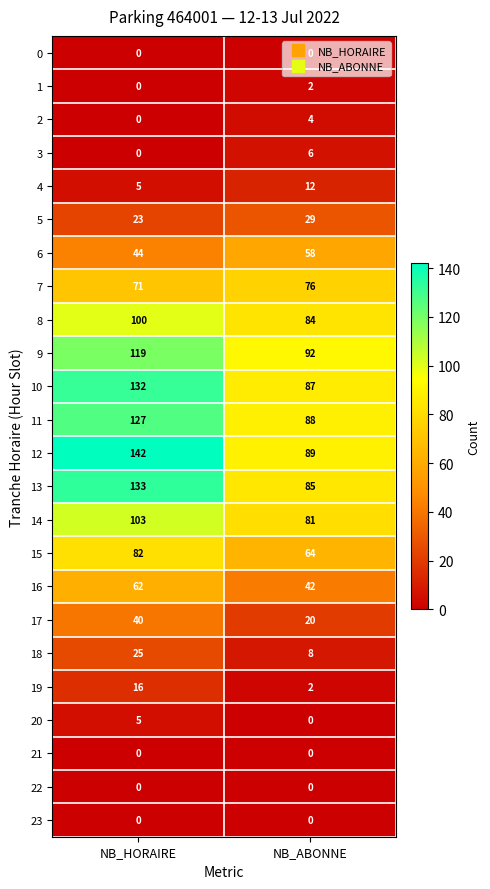

What is the total value across all series at NB_ABONNE?

929